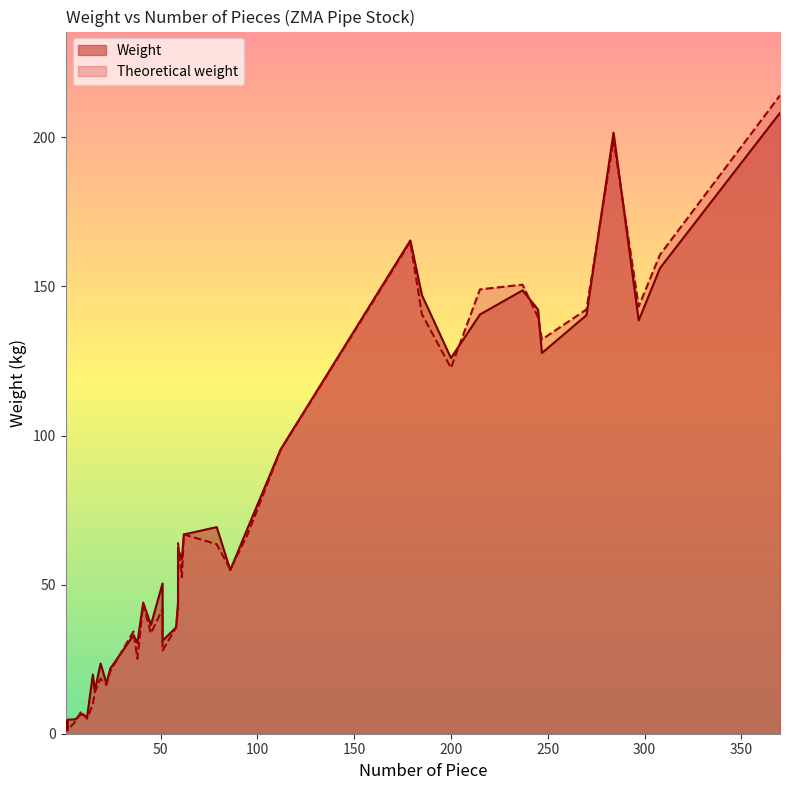

Which series ends up on top after the final intersection of Theoretical weight and Weight?

Theoretical weight